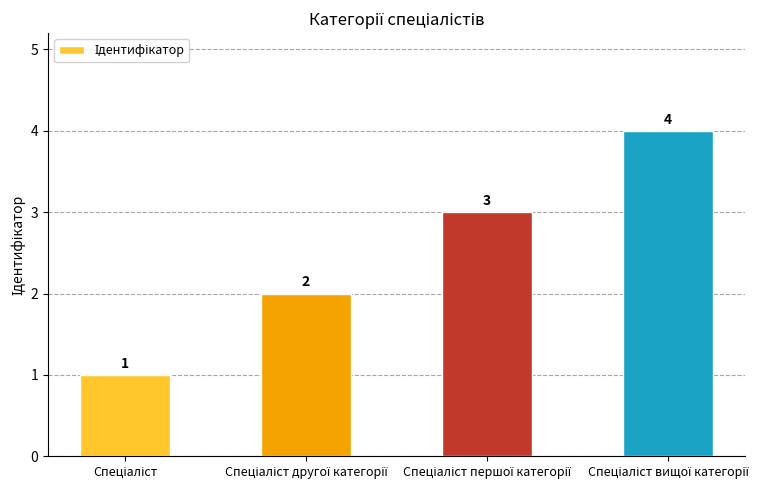

What is the value of the 3rd bar from the left?

3